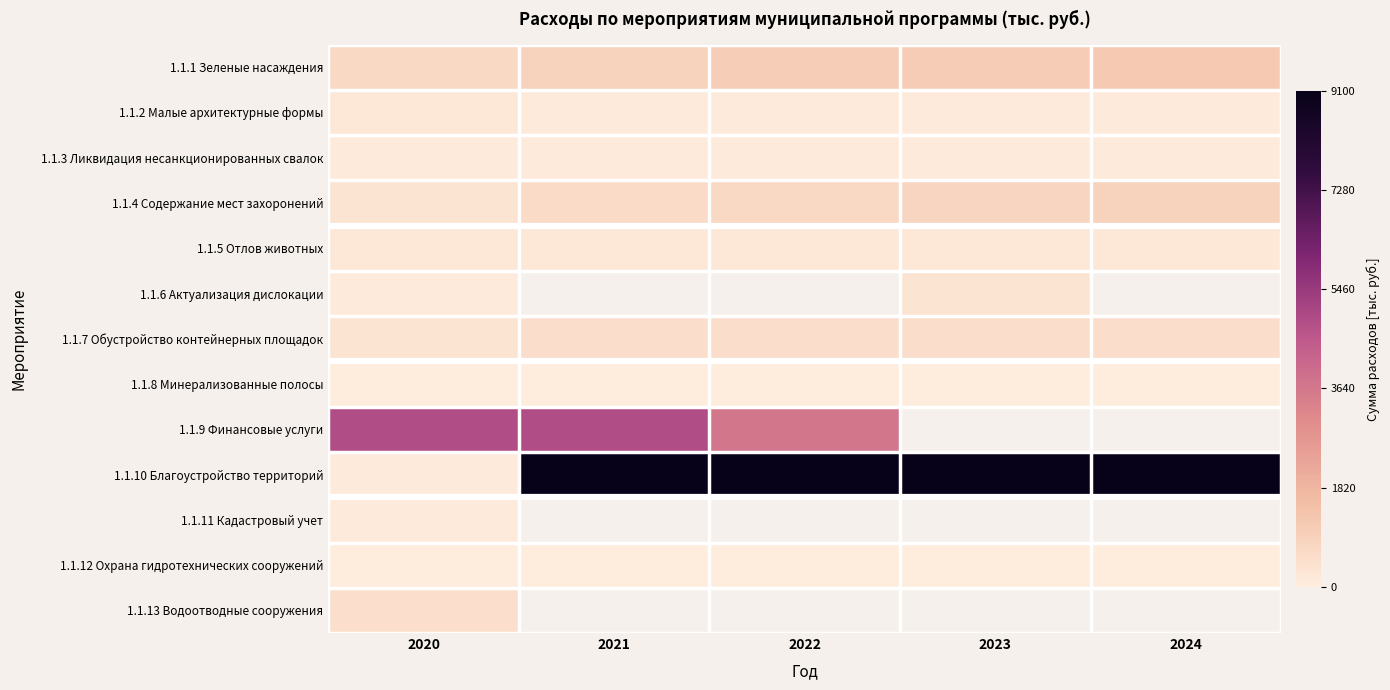

What is the spread (max minus min) of values at 2022?

9050.0